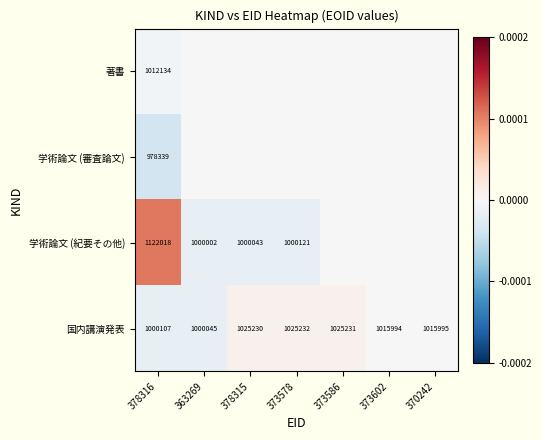

Which category has the lowest value across all series?

378316